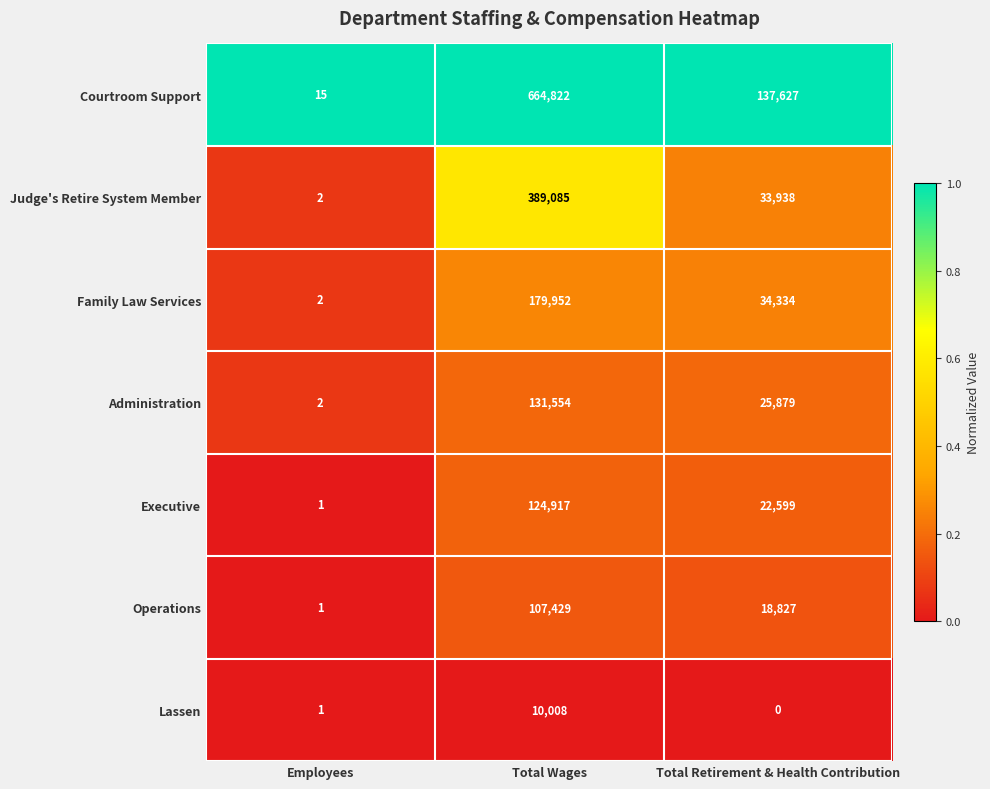

At which label does Operations reach its peak?

Total Wages